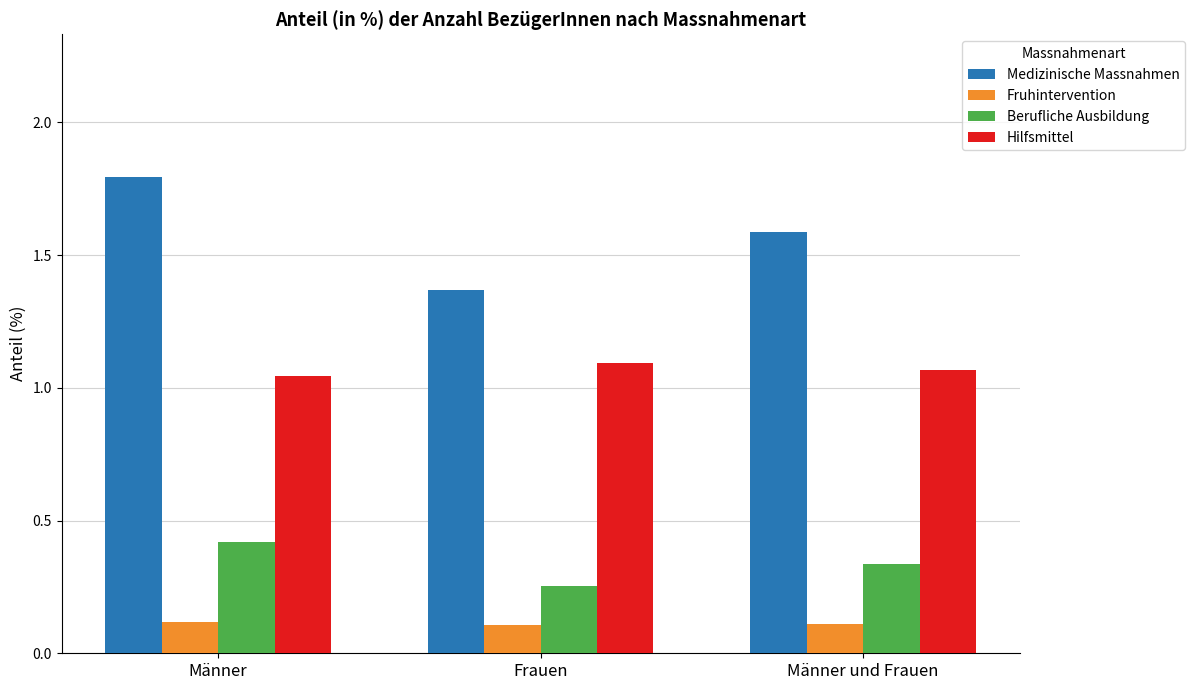

At which label does Berufliche Ausbildung reach its minimum?

Frauen